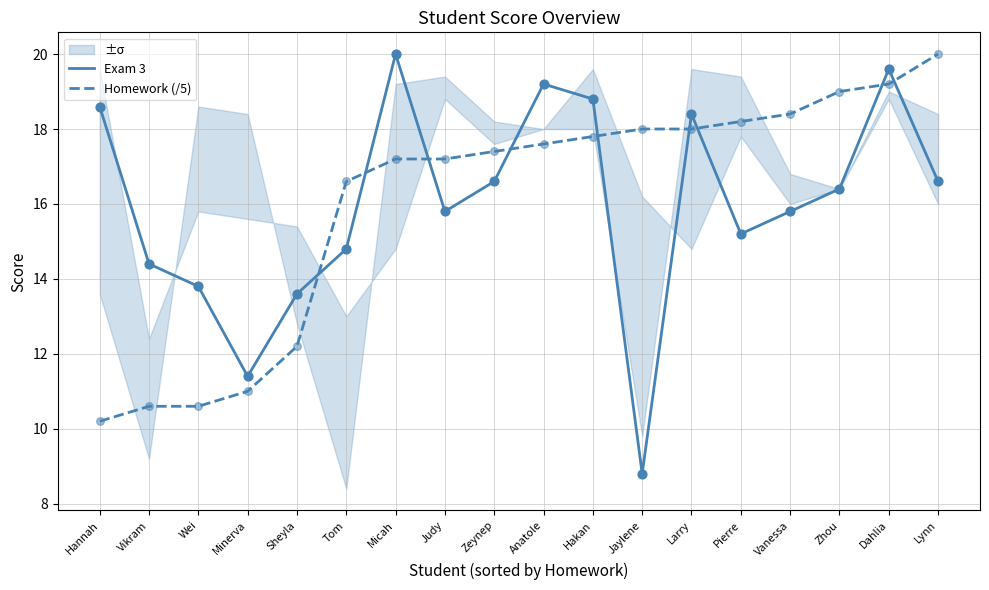

Is the value of Exam 3 at Sheyla greater than the value of Homework (/5) at Vikram?

Yes